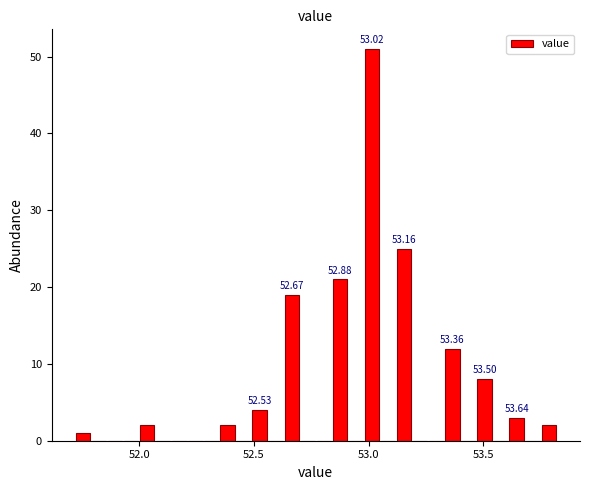

Around what value on the x-axis is the tallest bar? Give the approximate position of its centre, as read against the axis.

53.00